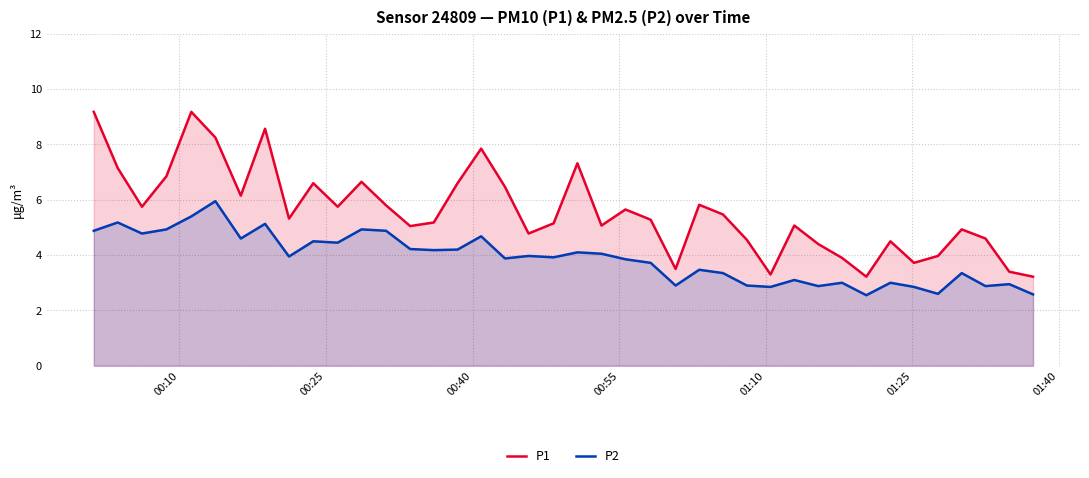

What is the difference between the maximum and minimum values in the P2 series?

3.4